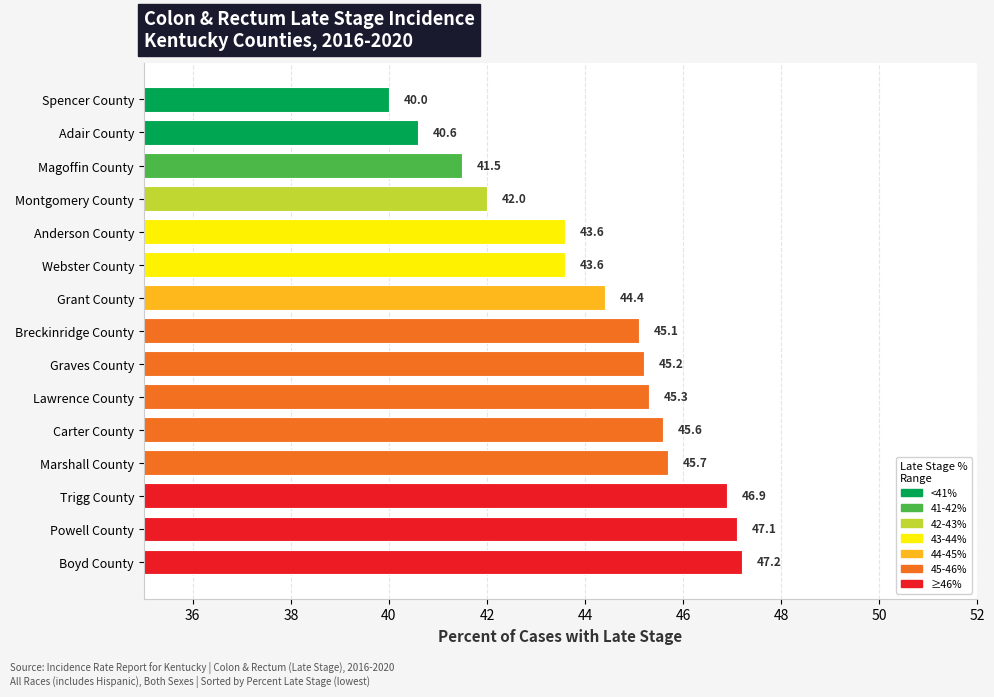

Reading bottom to top, transcribe all the data shown in this chart.

Boyd County=47.2	Powell County=47.1	Trigg County=46.9	Marshall County=45.7	Carter County=45.6	Lawrence County=45.3	Graves County=45.2	Breckinridge County=45.1	Grant County=44.4	Webster County=43.6	Anderson County=43.6	Montgomery County=42.0	Magoffin County=41.5	Adair County=40.6	Spencer County=40.0